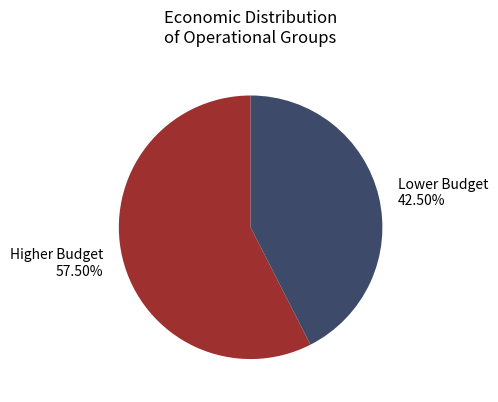

Does any single category account for the majority?

Yes